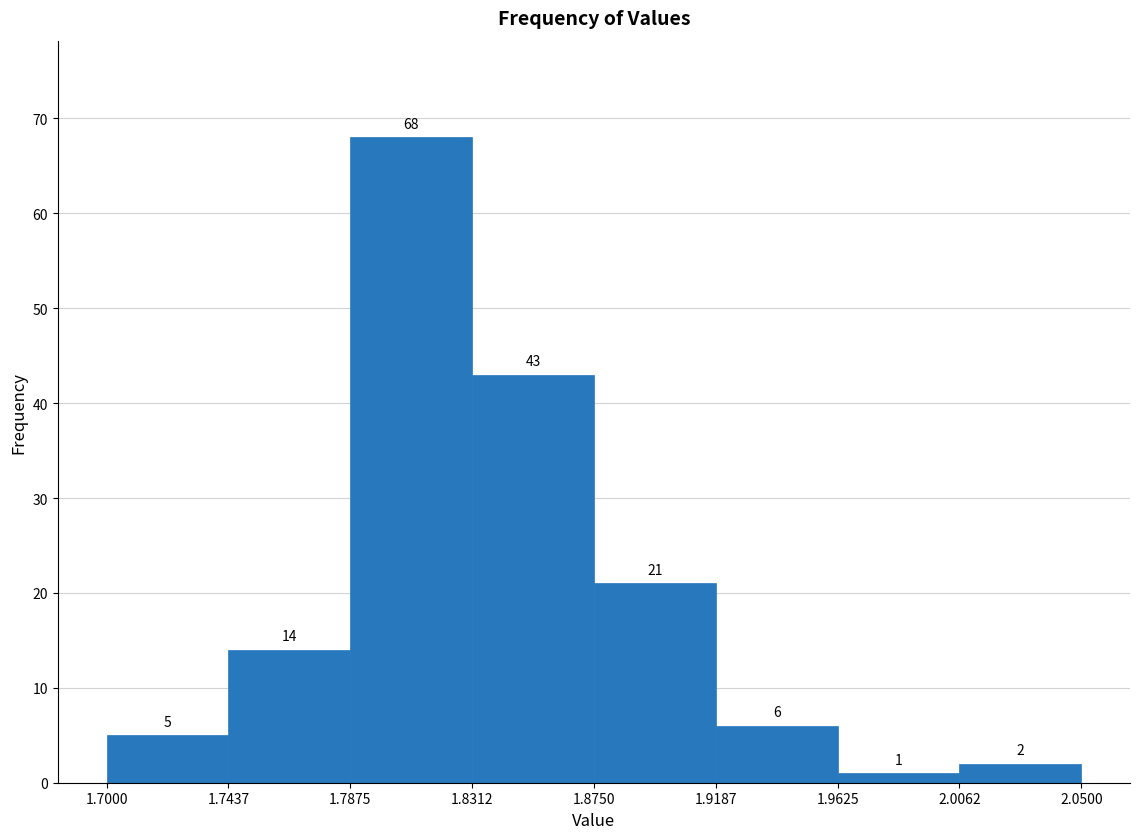

Reading left to right, transcribe this chart: for each bar, give the range it covers on the x-axis and its height.

1.7000 to 1.7437: 5
1.7437 to 1.7875: 14
1.7875 to 1.8312: 68
1.8312 to 1.8750: 43
1.8750 to 1.9187: 21
1.9187 to 1.9625: 6
1.9625 to 2.0062: 1
2.0062 to 2.0500: 2